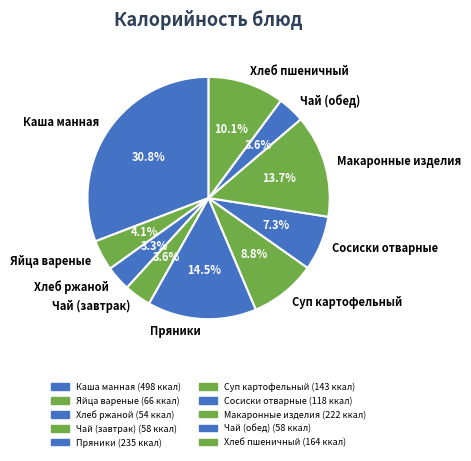

Does any single category account for the majority?

No